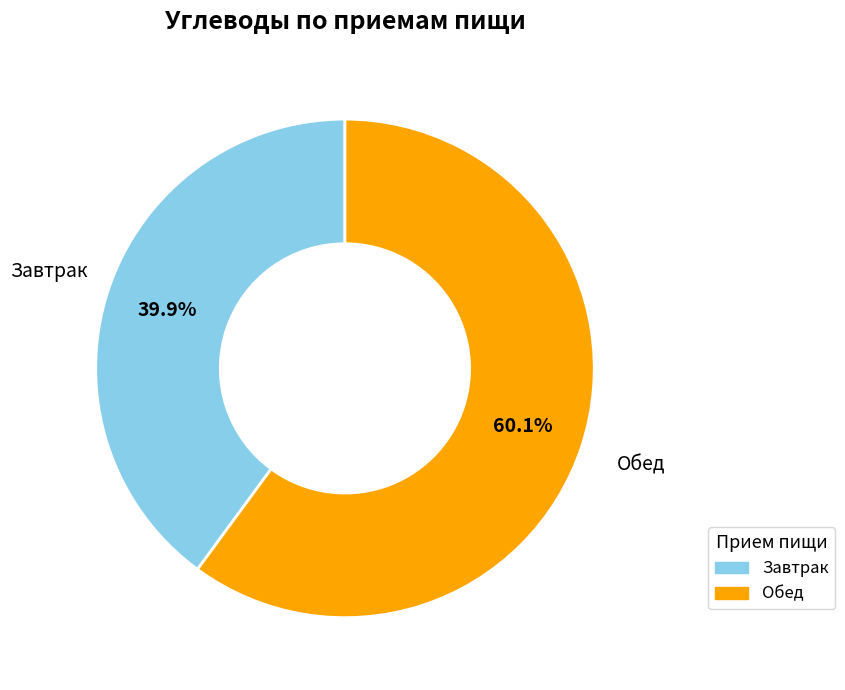

Which category has the biggest portion of the pie?

Обед